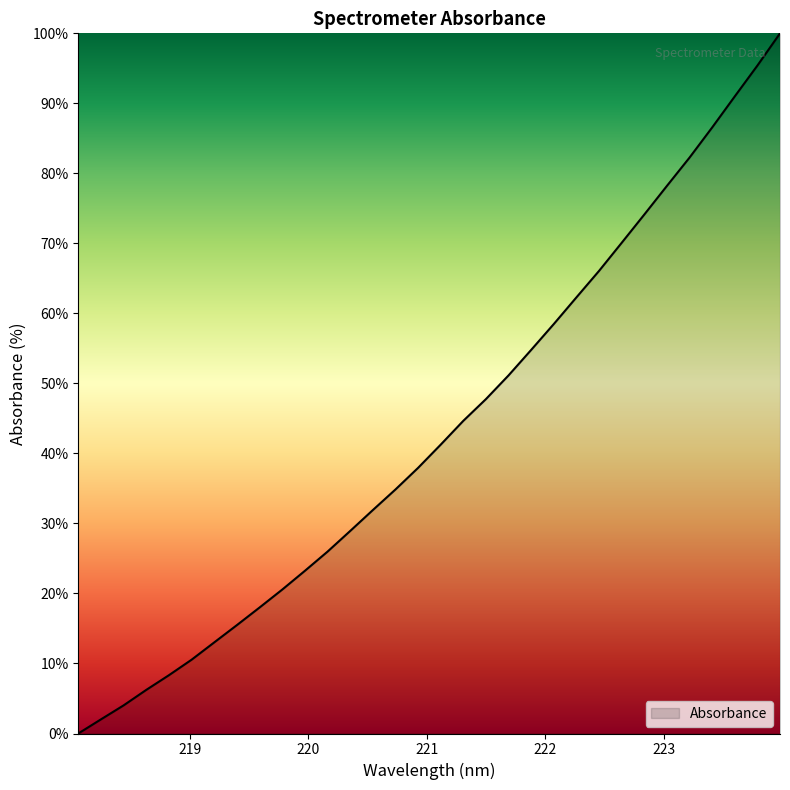

What is the difference between the maximum and minimum values?

100.0